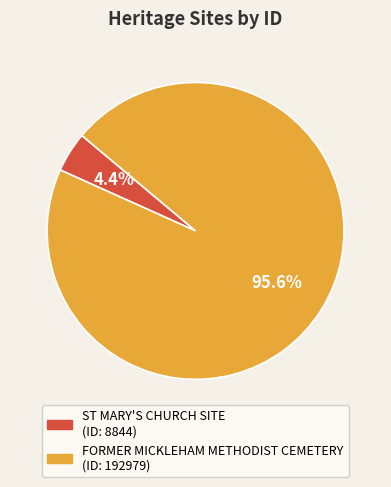

Does ST MARY'S CHURCH SITE represent more than half of the total?

No